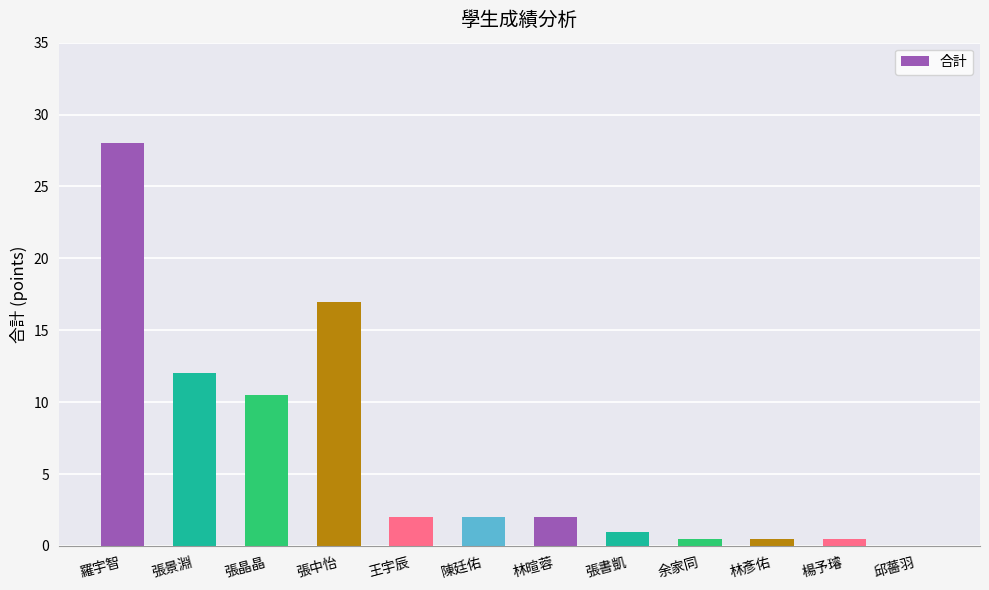

Between 張中怡 and 羅宇智, which is larger?

羅宇智